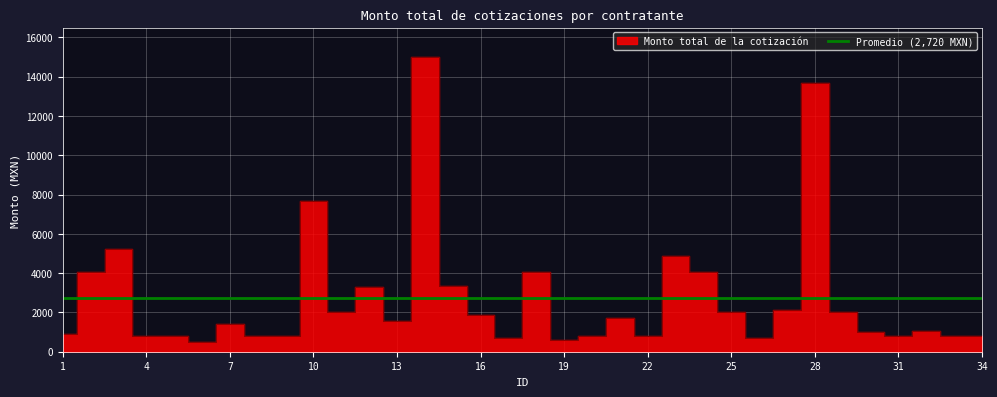

Rank the categories by value from highest to lowest.

14, 28, 10, 3, 23, 2, 18, 24, 15, 12, 27, 29, 11, 25, 16, 21, 13, 7, 32, 30, 1, 31, 4, 5, 8, 9, 20, 33, 34, 22, 26, 17, 19, 6